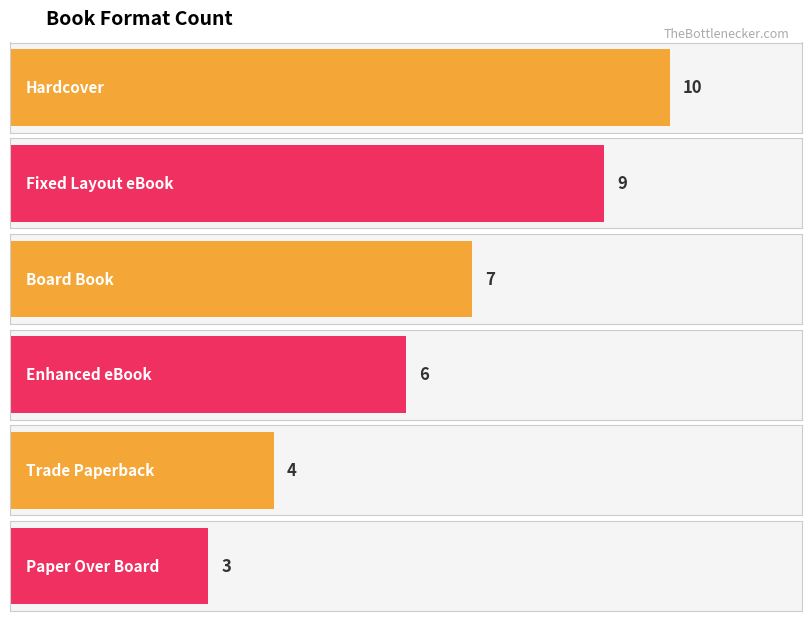

Between Trade Paperback and Hardcover, which is larger?

Hardcover